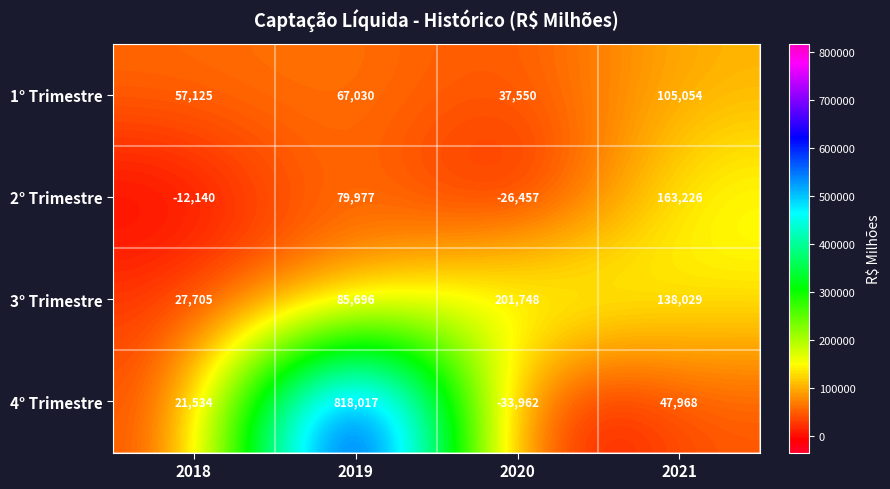

True or false: 1° Trimestre has a value of 105054 at 2021.

True